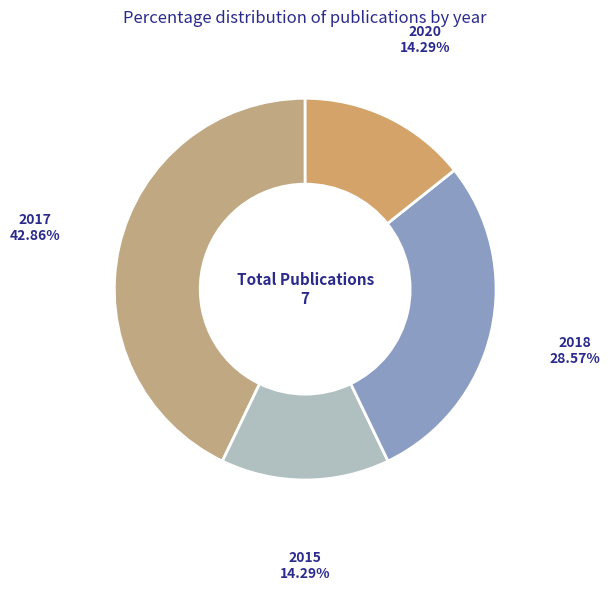

Approximately how many times larger is the value at 2017 compared to 2020?

3.0